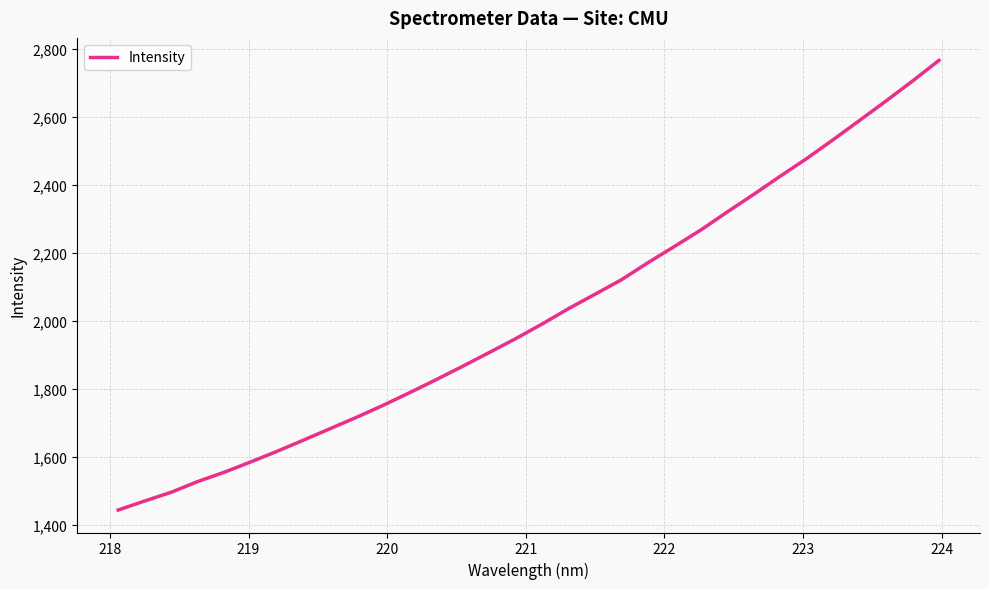

What is the minimum value shown in the chart?

1444.7